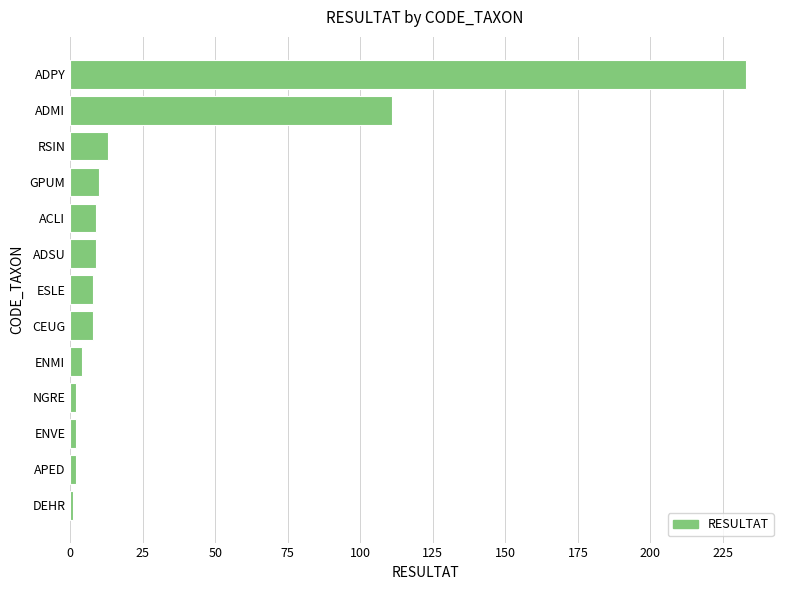

What is the difference between the maximum and minimum values?

232